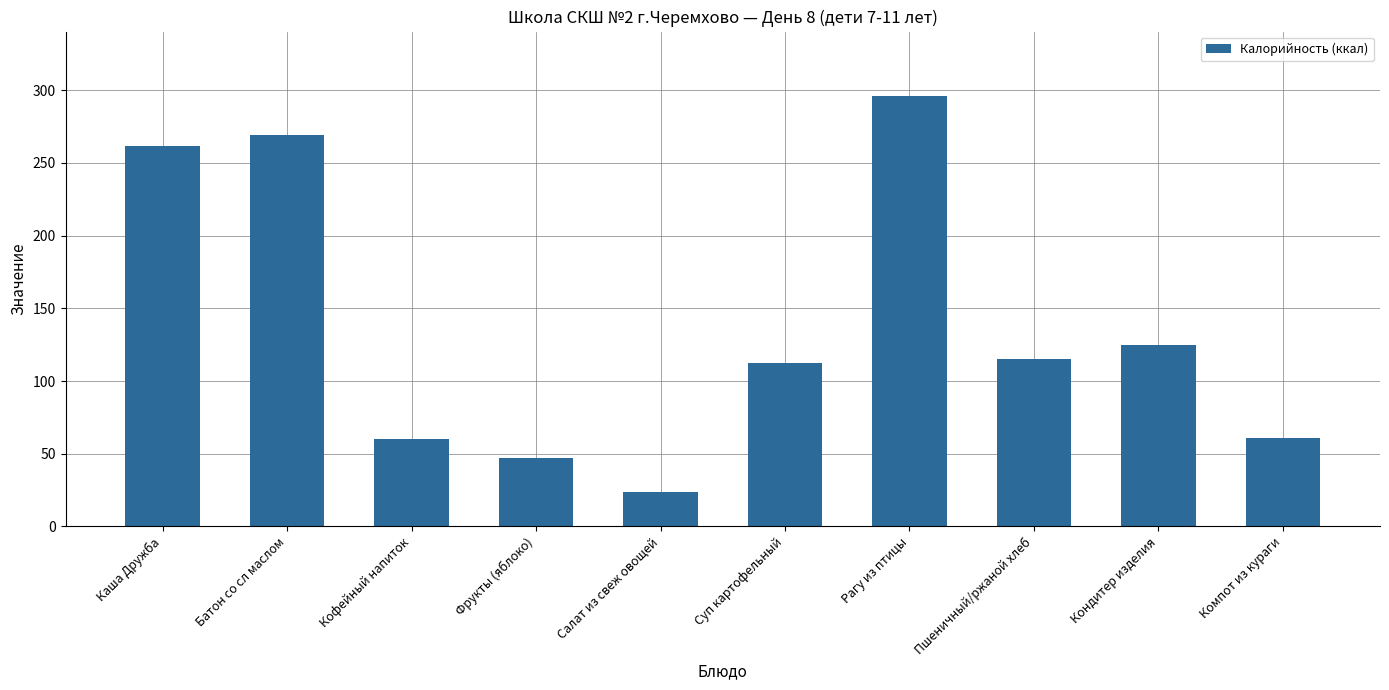

What is the change in value from Каша Дружба to Компот из кураги?

-201.0